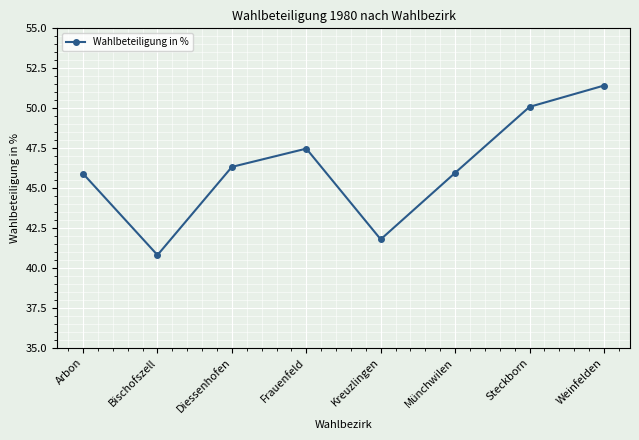

Reading right to left, transcribe all the data shown in this chart.

Weinfelden=51.4	Steckborn=50.1	Münchwilen=45.9	Kreuzlingen=41.8	Frauenfeld=47.5	Diessenhofen=46.3	Bischofszell=40.8	Arbon=45.9